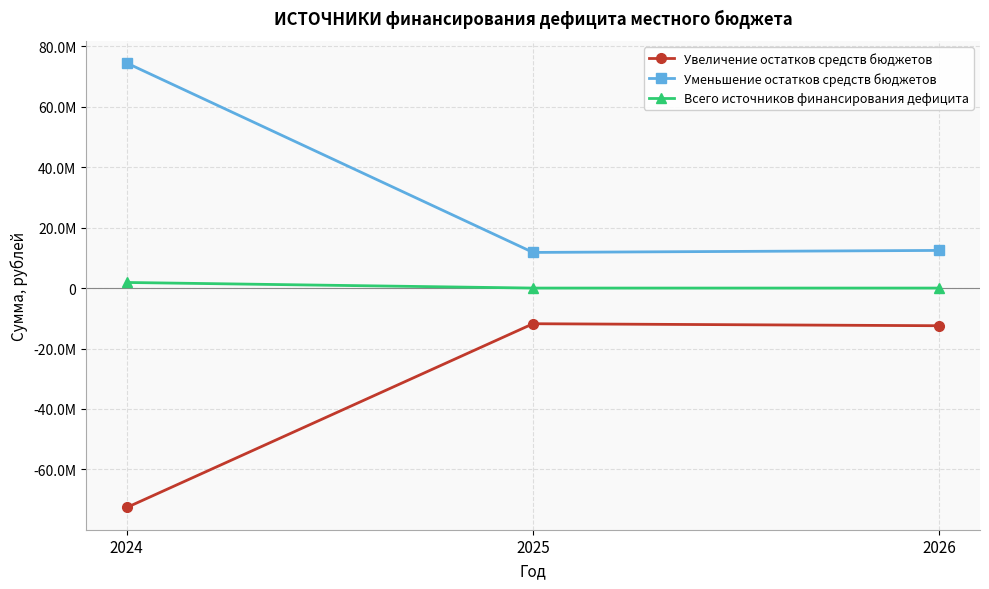

What are all the series names shown in the legend?

Увеличение остатков средств бюджетов, Уменьшение остатков средств бюджетов, Всего источников финансирования дефицита